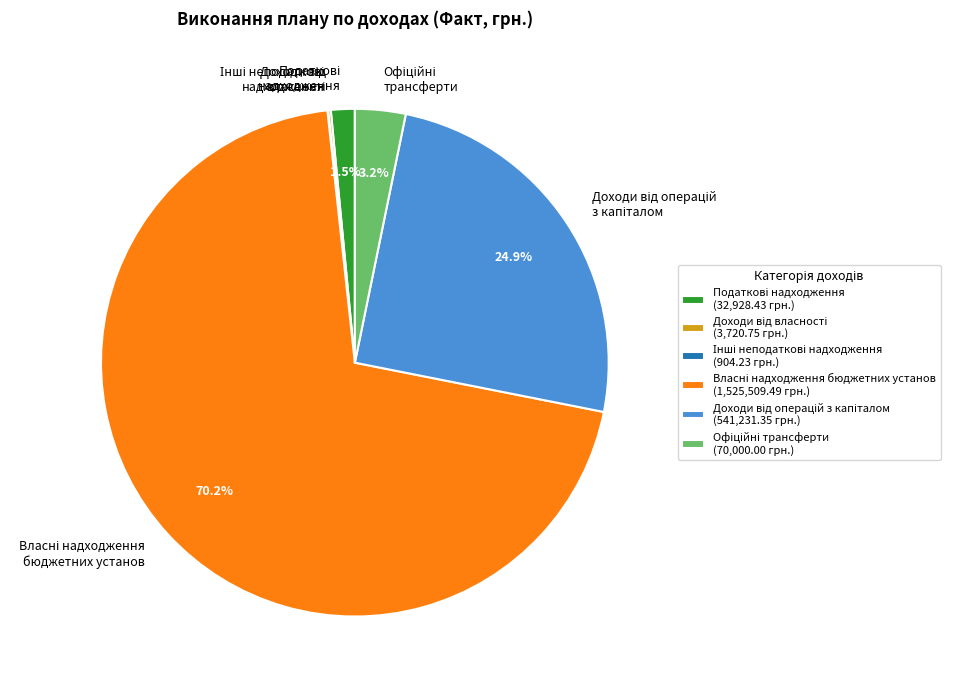

Does any single category account for the majority?

Yes